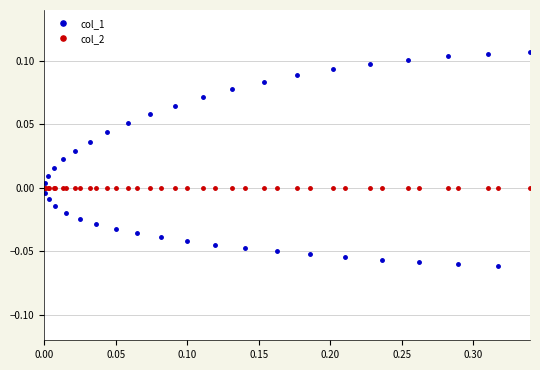

Which series has the largest range (max minus min)?

col_1